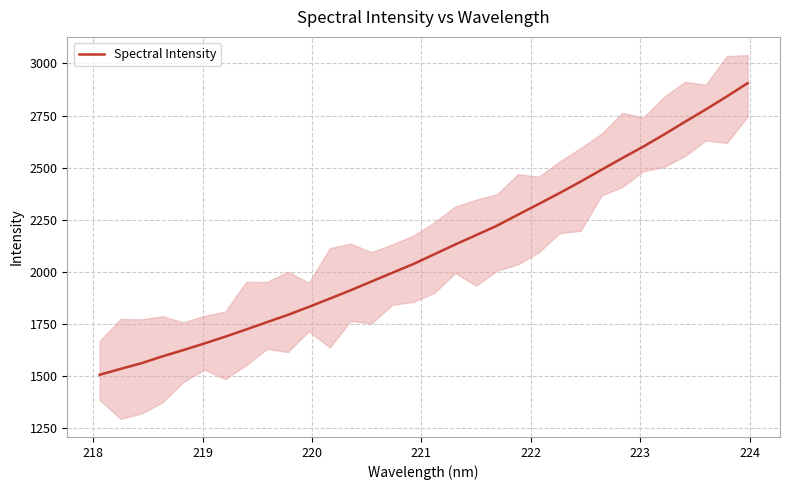

What is the value of the 10th point from the left?

1792.7